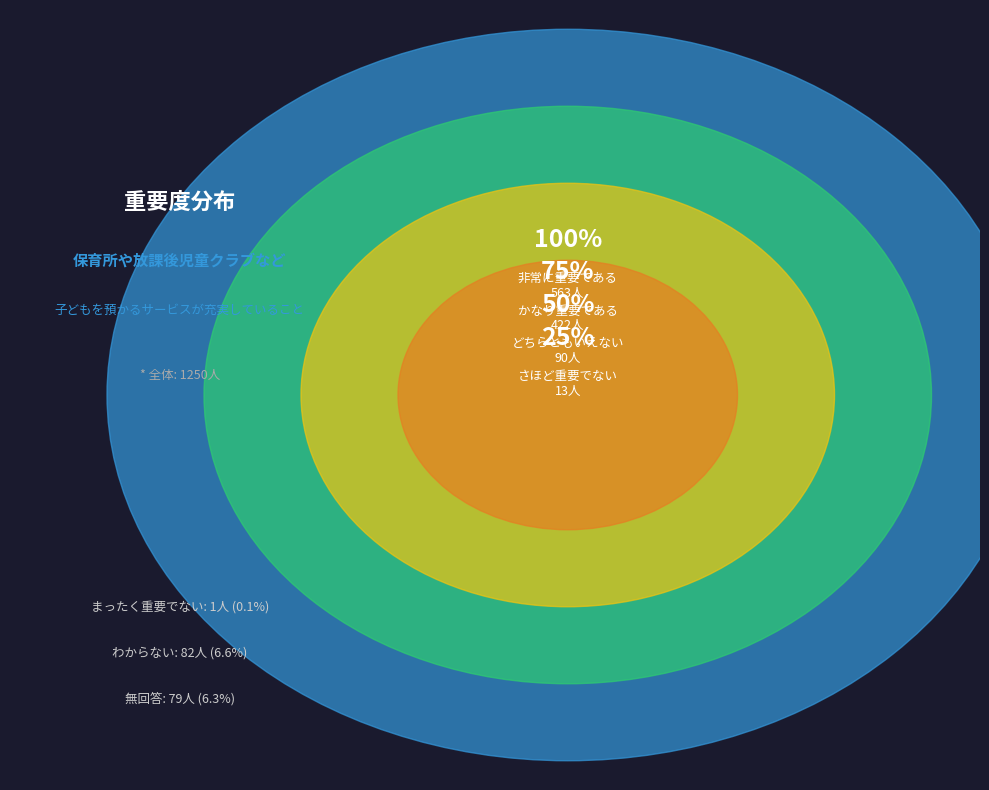

What is the smallest slice in the pie chart?

まったく重要でない